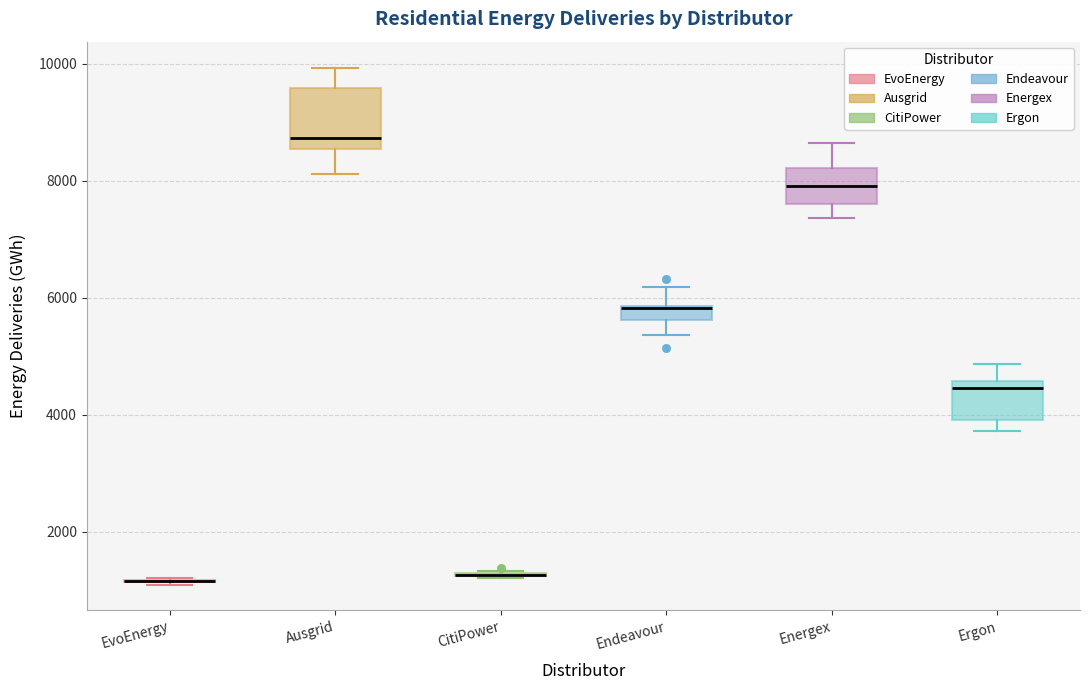

Where is the upper edge of the box for Endeavour on the y-axis? The values are not printed on the chart, so give them approximately, as read against the axis.

5800